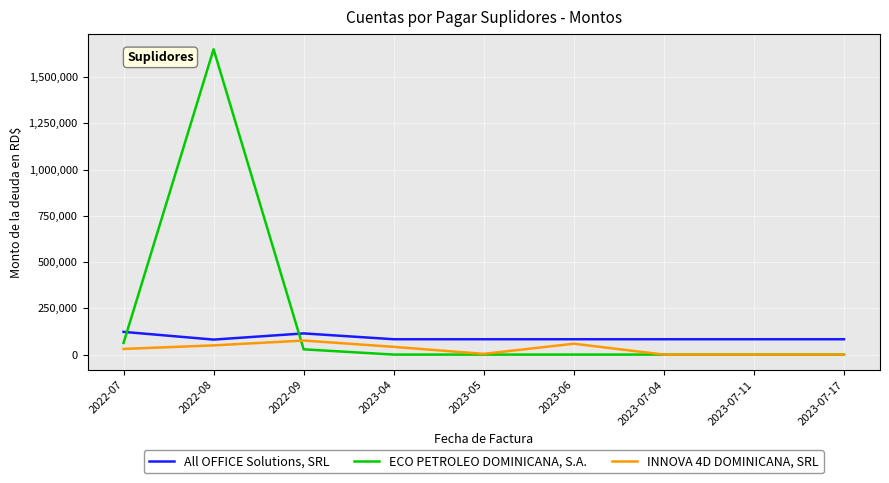

Count the number of categories in the chart.

9